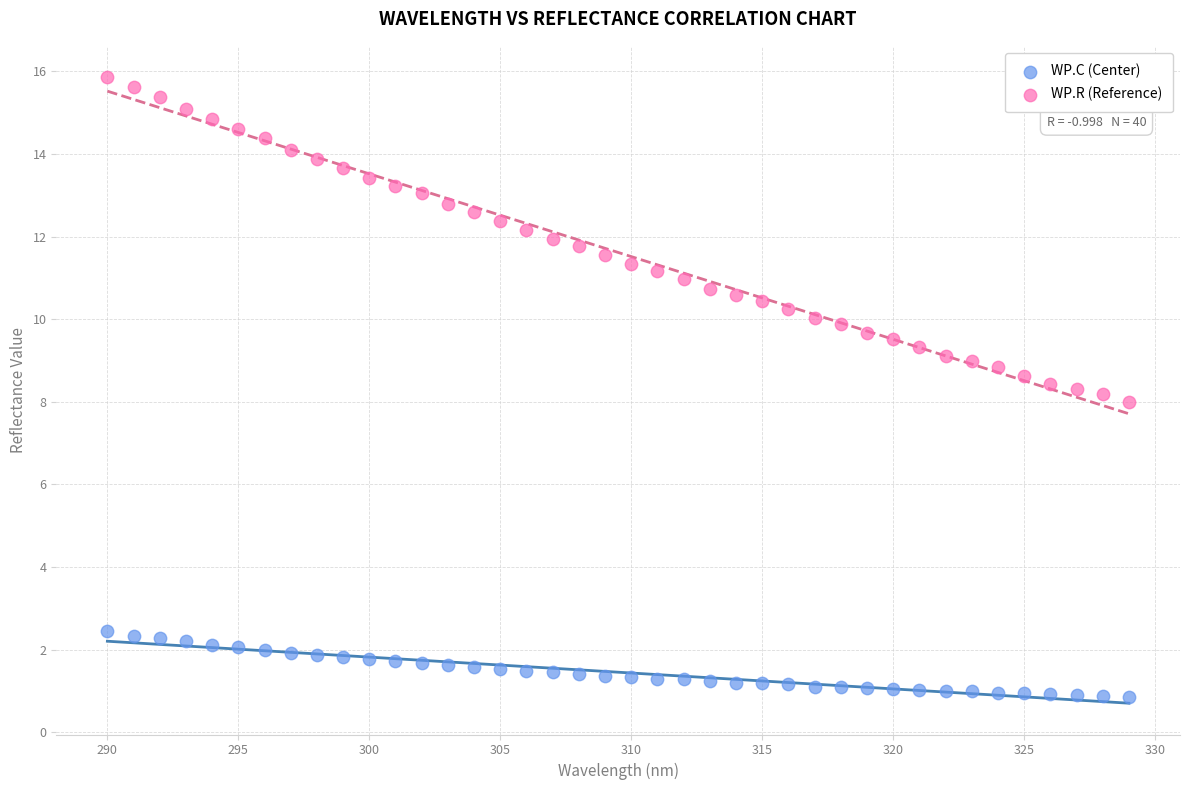

What is the X range (max minus min) for the scatter plot?

39.0